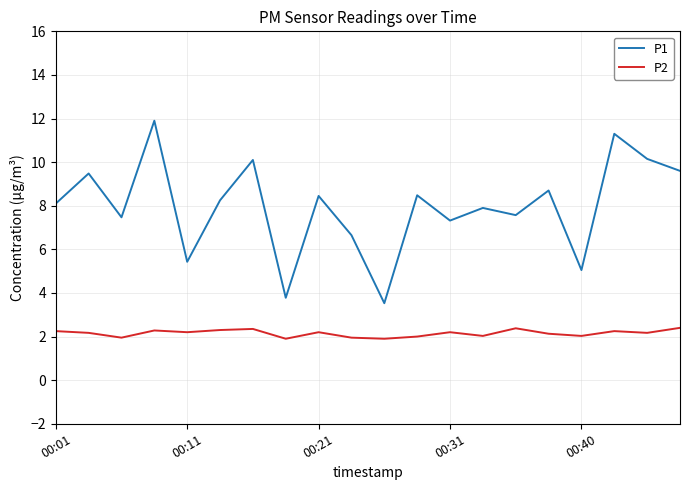

Which series has the largest range (max minus min)?

P1